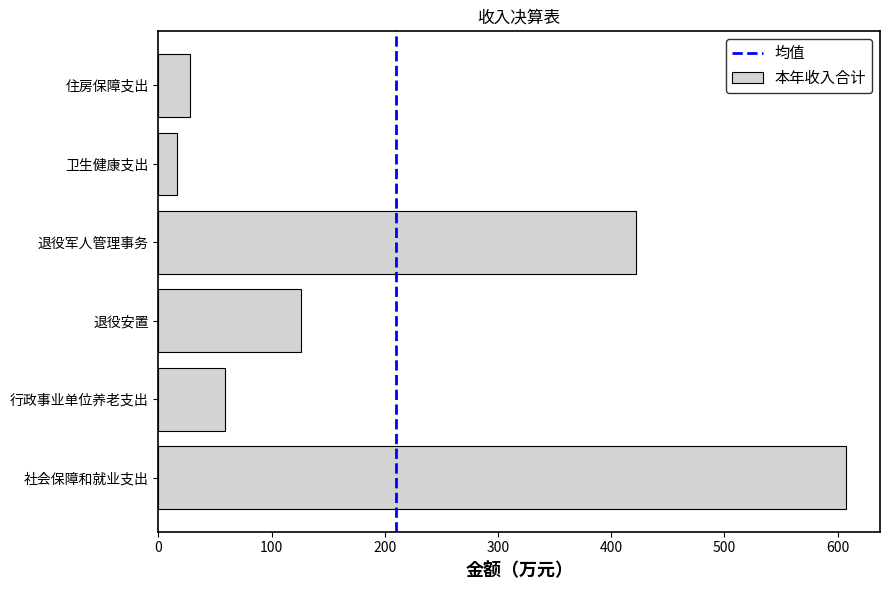

Is it true that the value at 社会保障和就业支出 is 238.8?

False